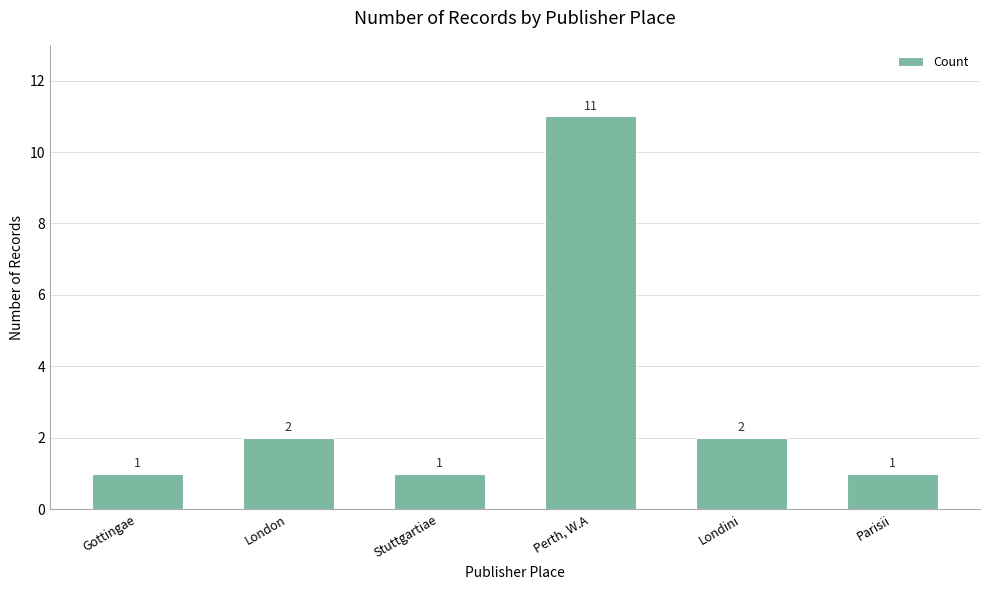

What is the greatest value displayed?

11